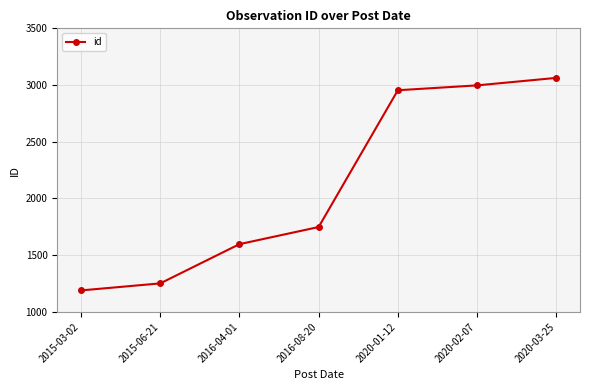

At which category does the chart reach its peak across all series?

2020-03-25